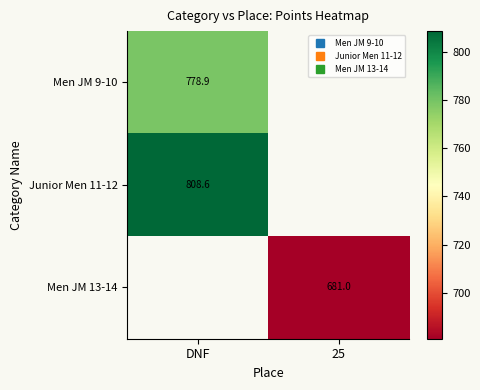

What is the minimum value for Men JM 9-10?

778.9